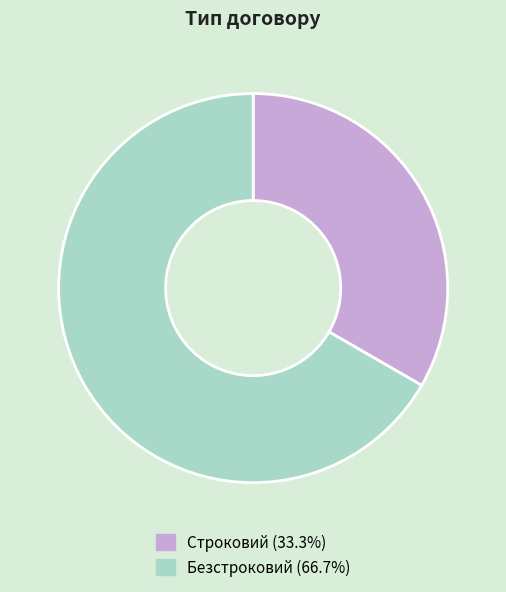

Which has a higher value, Строковий or Безстроковий?

Безстроковий